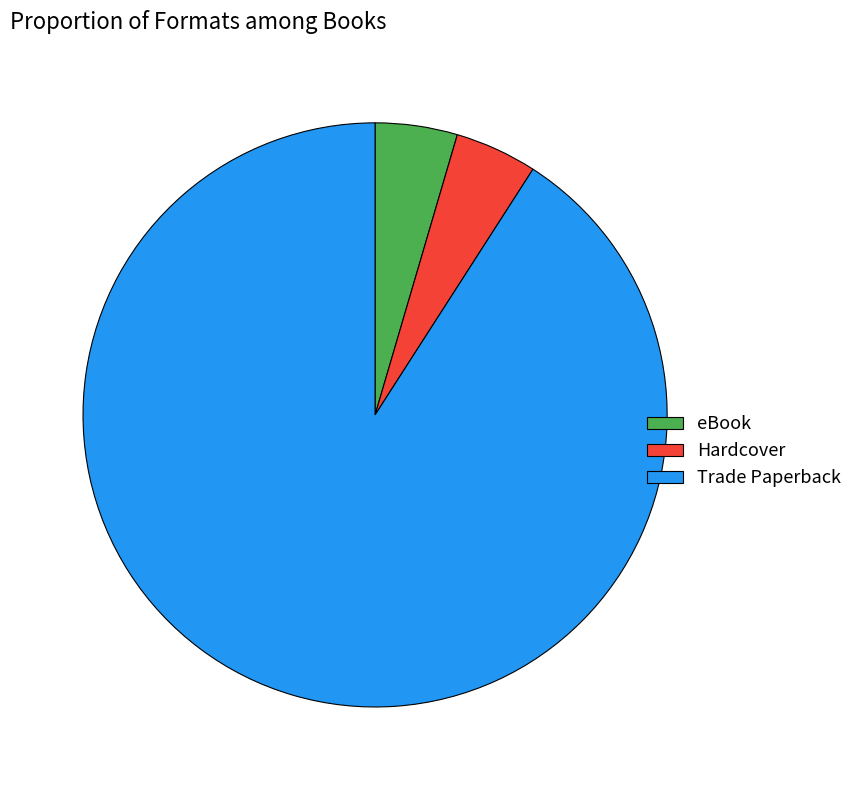

Does Trade Paperback represent more than half of the total?

Yes